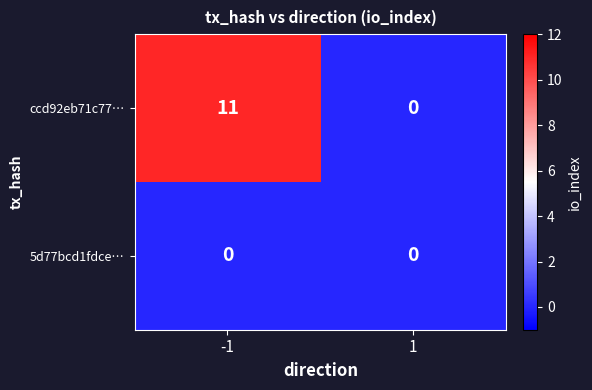

Reading left to right, what are all the values shown in this chart?

ccd92eb71c77…: -1=11	1=0
5d77bcd1fdce…: -1=0	1=0